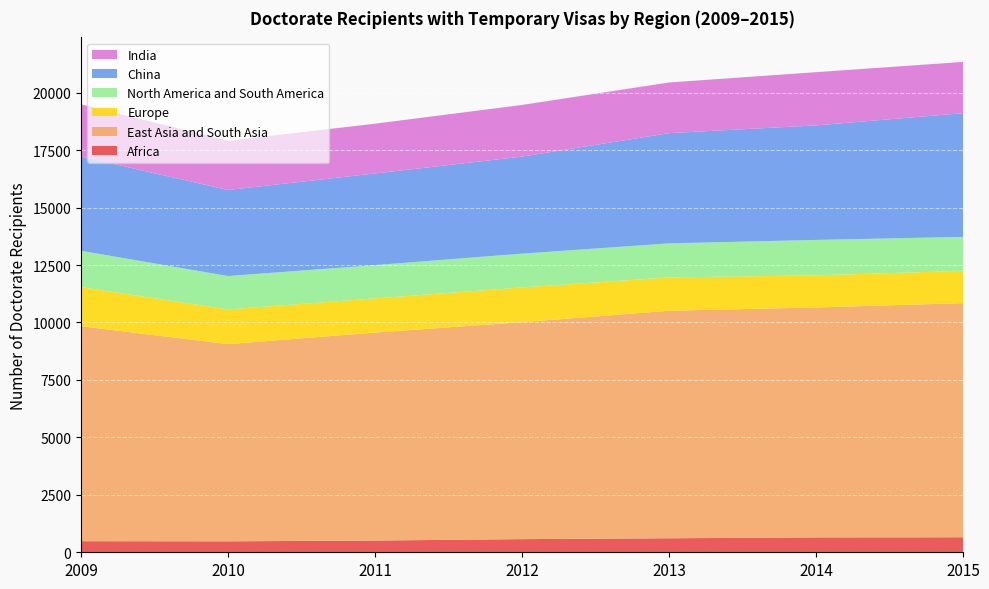

Reading left to right, what are all the values shown in this chart?

Africa: 2009=482	2010=477	2011=511	2012=572	2013=610	2014=648	2015=653
East Asia and South Asia: 2009=9355	2010=8581	2011=9051	2012=9441	2013=9902	2014=10006	2015=10189
Europe: 2009=1702	2010=1510	2011=1486	2012=1512	2013=1449	2014=1396	2015=1404
North America and South America: 2009=1580	2010=1453	2011=1449	2012=1471	2013=1482	2014=1543	2015=1478
China: 2009=4101	2010=3744	2011=3988	2012=4222	2013=4796	2014=4983	2015=5384
India: 2009=2272	2010=2142	2011=2165	2012=2248	2013=2204	2014=2316	2015=2230